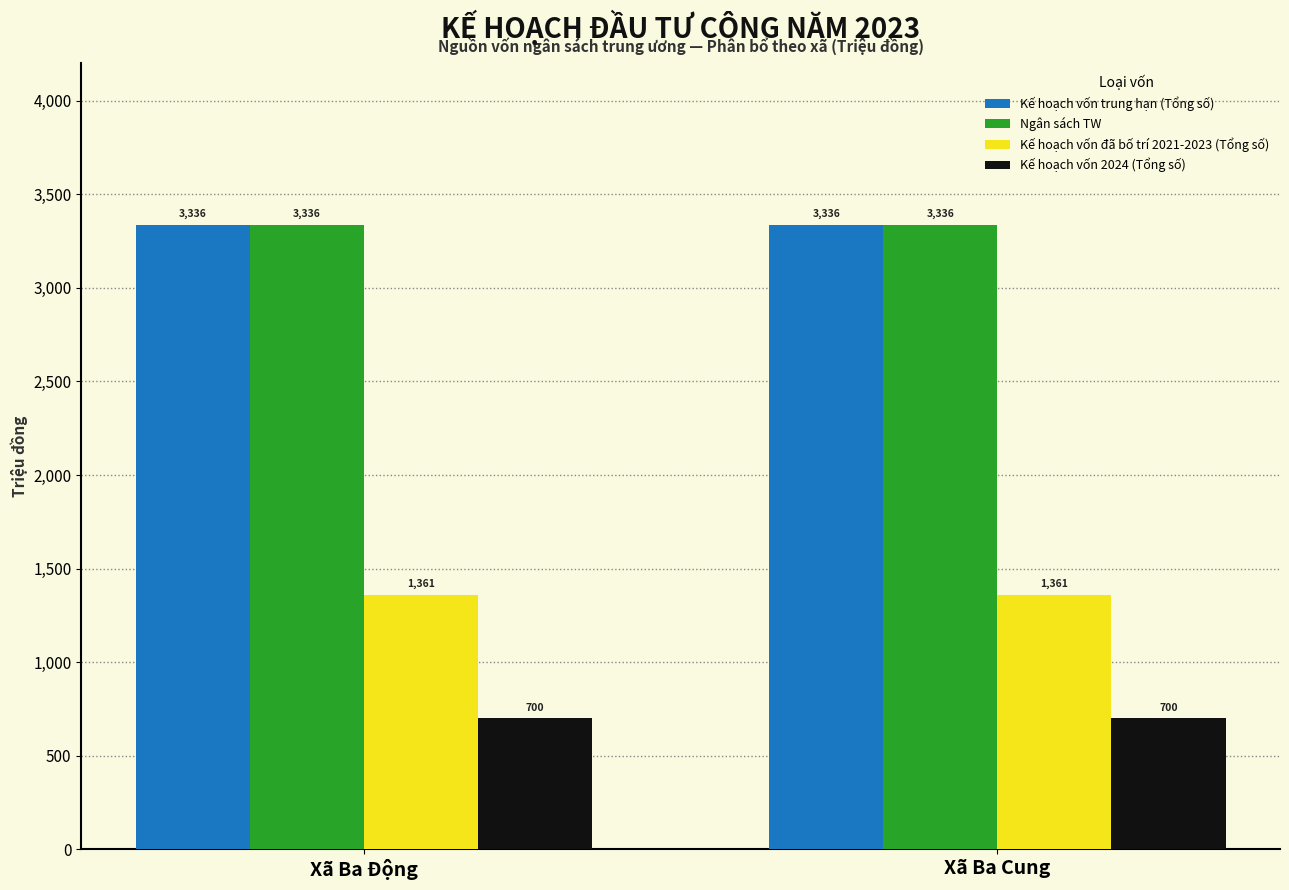

What is the minimum value for Kế hoạch vốn trung hạn (Tổng số)?

3335.7